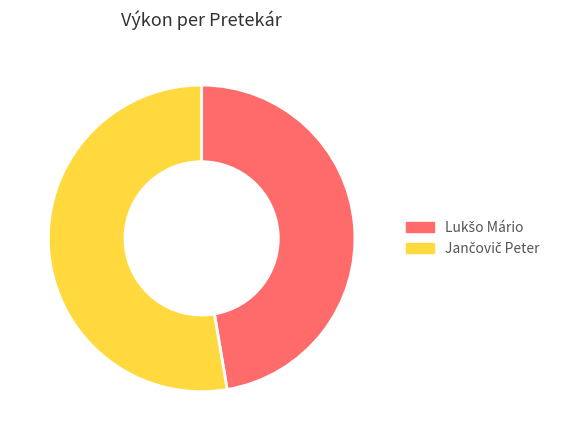

Does any single category account for the majority?

Yes